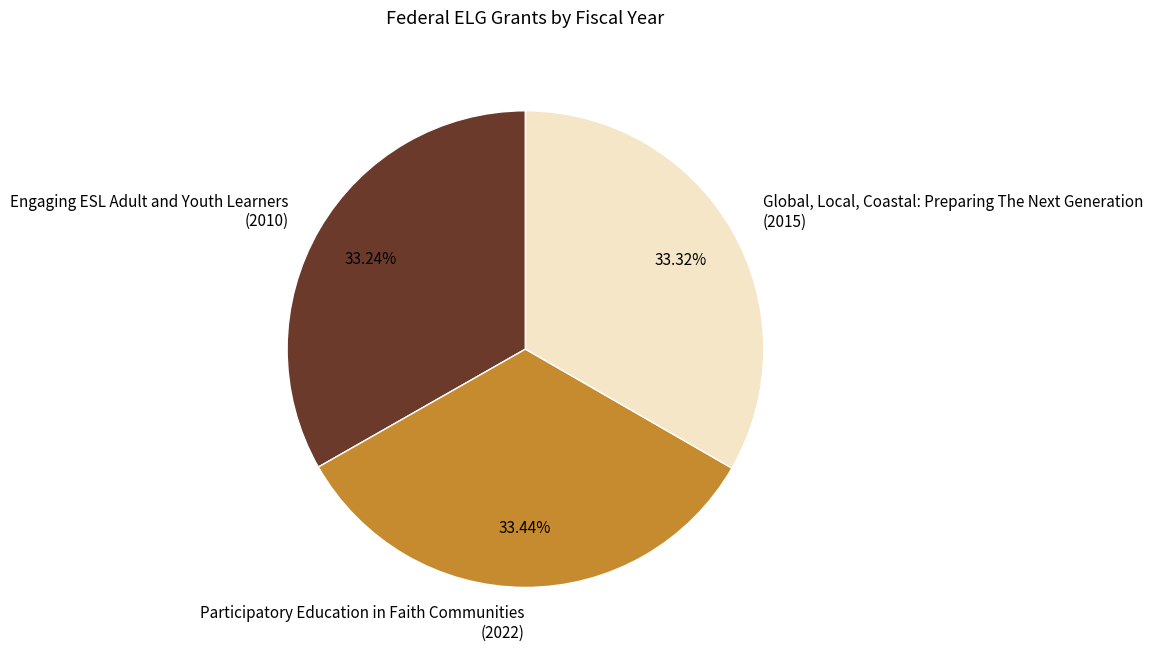

Do Engaging ESL Adult and Youth Learners (2010) and Participatory Education in Faith Communities (2022) together represent more than half of the pie?

Yes